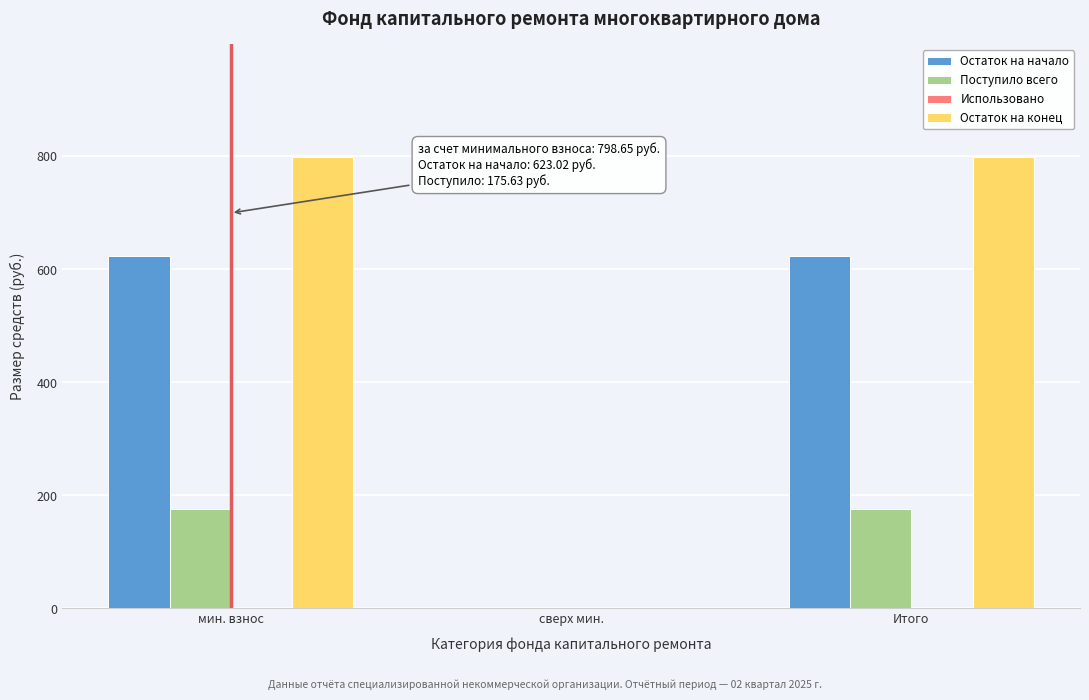

What is the maximum value for Остаток на начало?

623.0